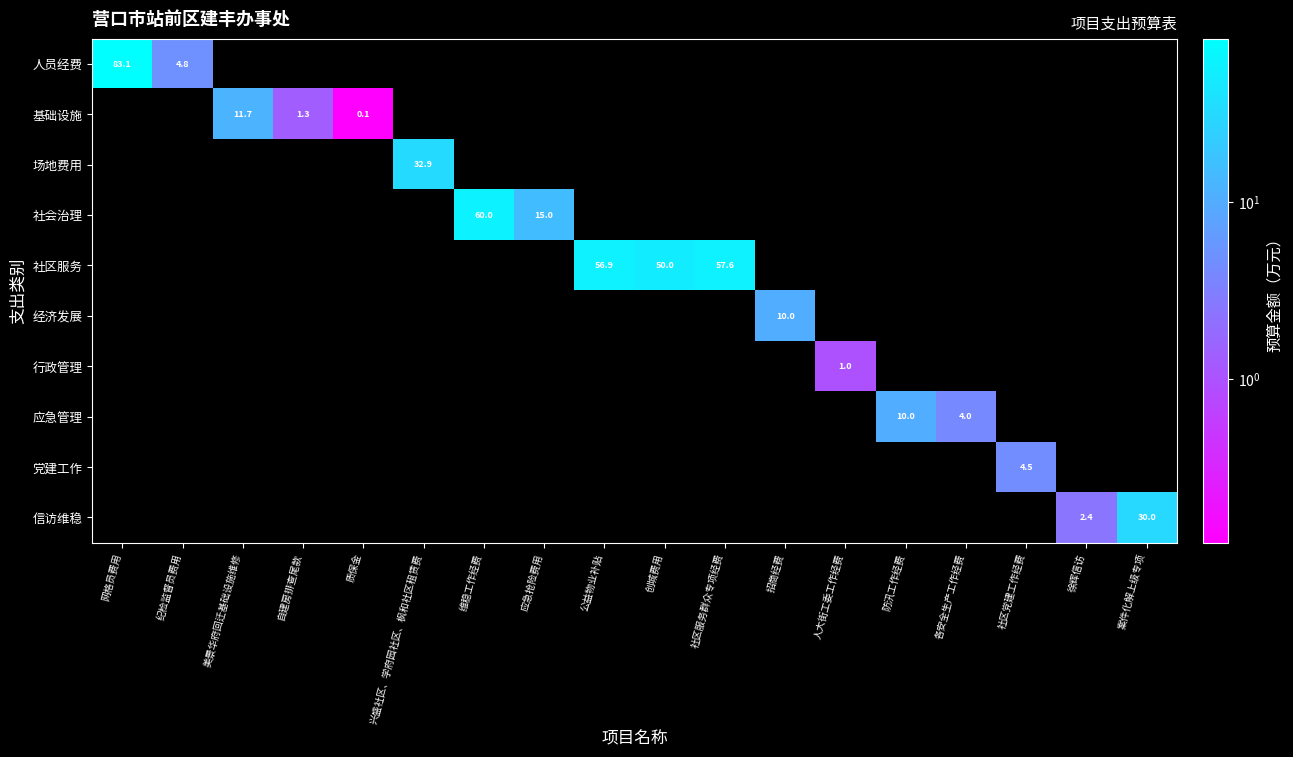

Is the value of 社会治理 at 社区服务群众专项经费 greater than the value of 人员经费 at 网格员费用?

No